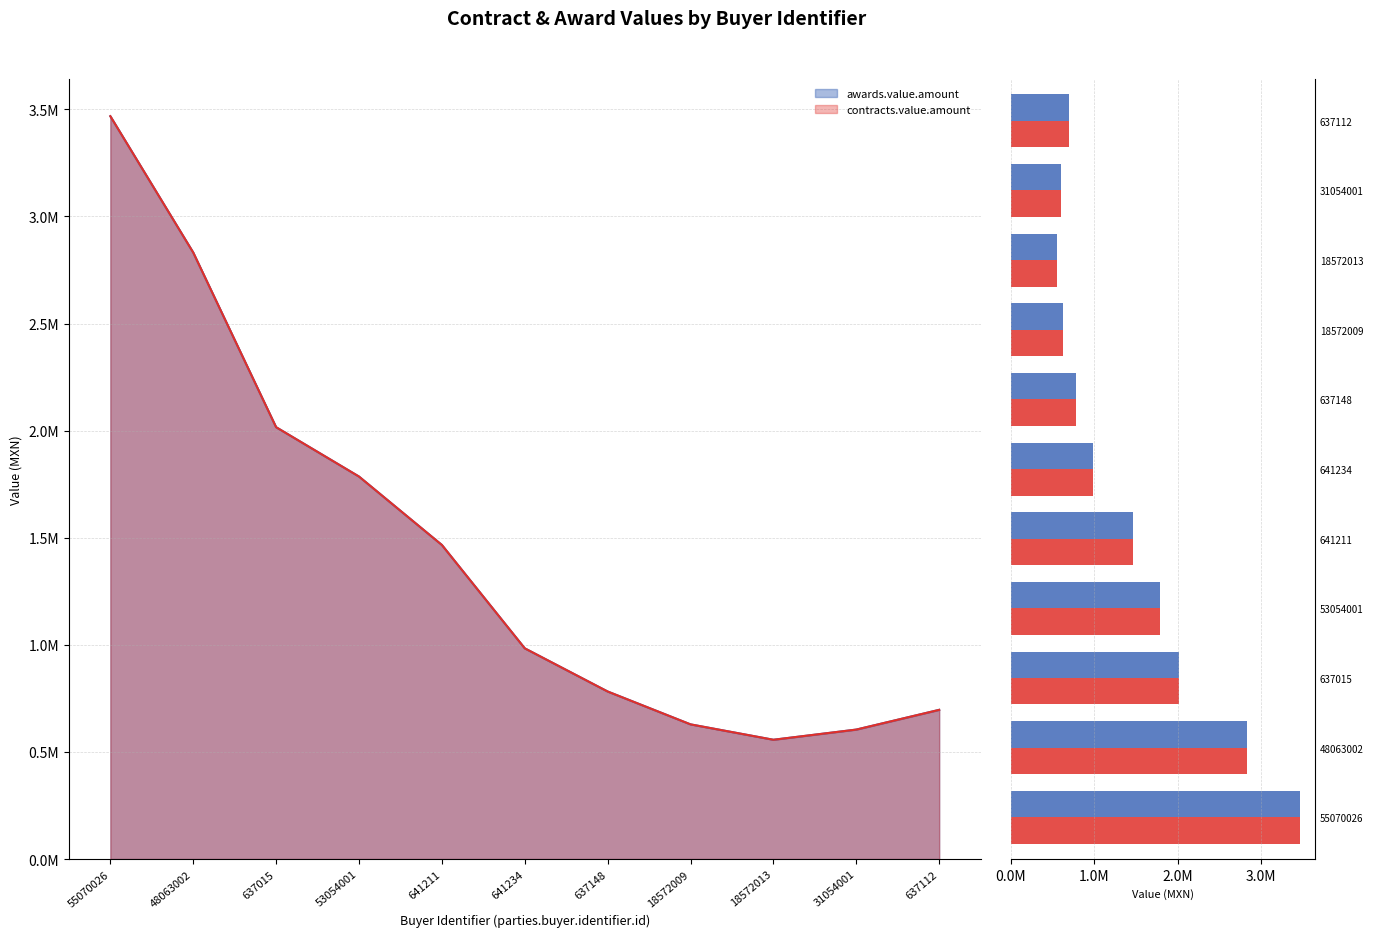

Where is awards.value.amount nearest to the value 2012464?

637015